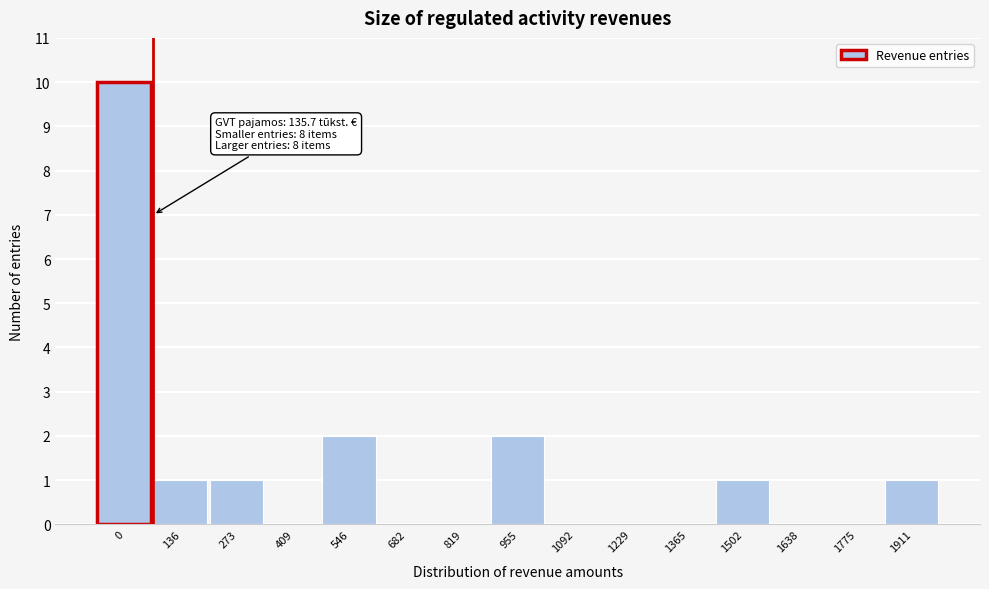

Reading left to right, extract all data points from this chart.

0=10	136=1	273=1	409=0	546=2	682=0	819=0	955=2	1092=0	1229=0	1365=0	1502=1	1638=0	1775=0	1911=1